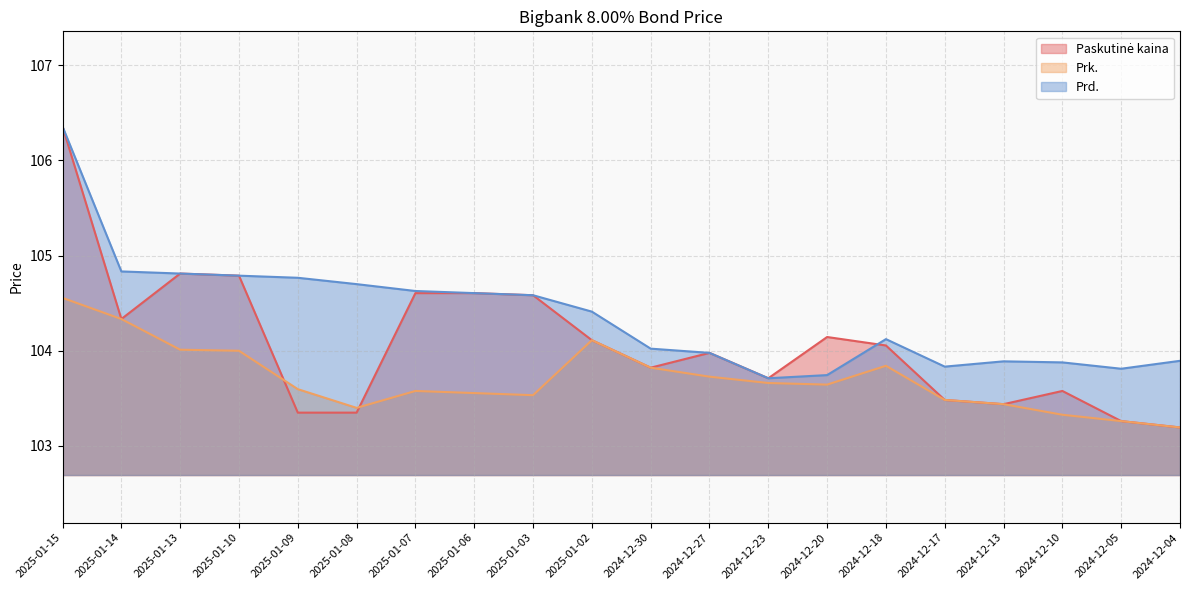

The Prd. series shows 57.6 at 2025-01-08. True or false?

False